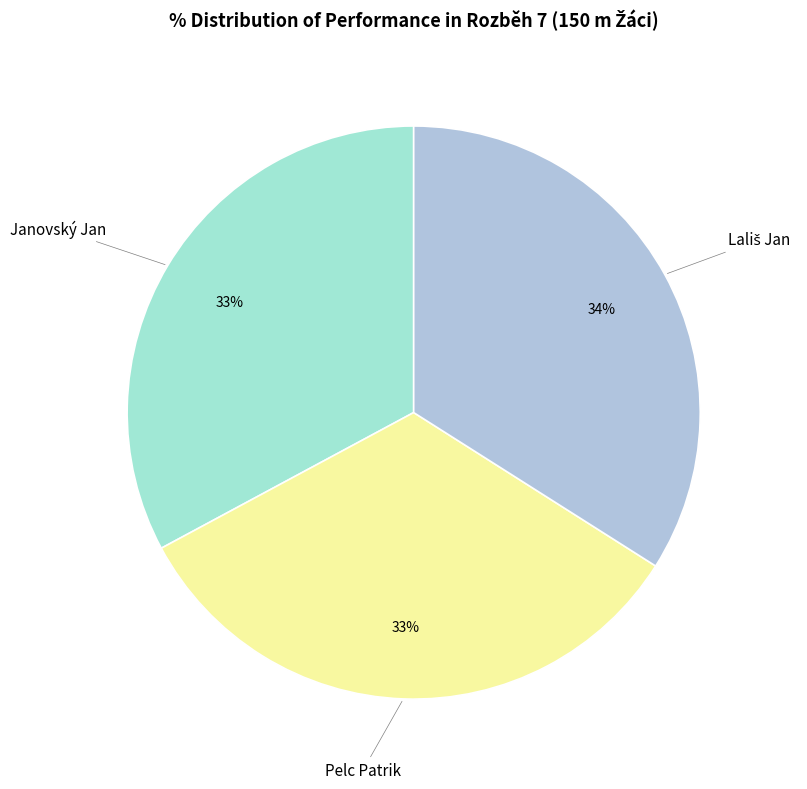

To the nearest percent, what is the difference between the largest and smallest slice percentages?

1%